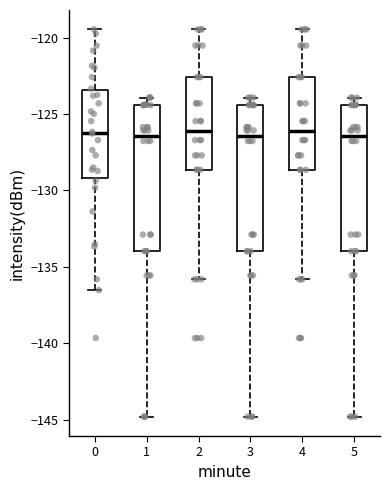

Reading left to right, transcribe this box plot: for each box, give where its median line is, the range the box spans, and where its two whiskers end, as read against the y-axis. The values are not printed on the chart, so give them approximately, as read against the axis.

0: median -126.0, box -129.0 to -123.5, whiskers -136.5 to -119.5
1: median -126.5, box -134.0 to -124.5, whiskers -145.0 to -124.0
2: median -126.0, box -128.5 to -122.5, whiskers -136.0 to -119.5
3: median -126.5, box -134.0 to -124.5, whiskers -145.0 to -124.0
4: median -126.0, box -128.5 to -122.5, whiskers -136.0 to -119.5
5: median -126.5, box -134.0 to -124.5, whiskers -145.0 to -124.0